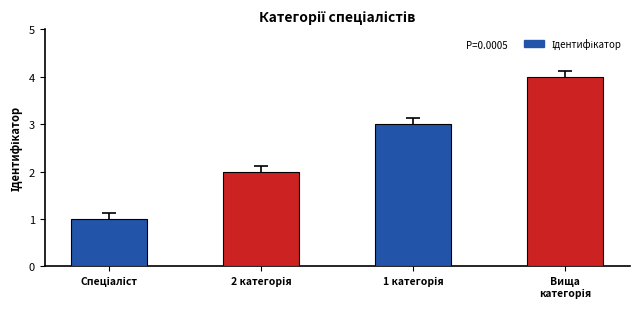

How many categories are shown in the chart?

4